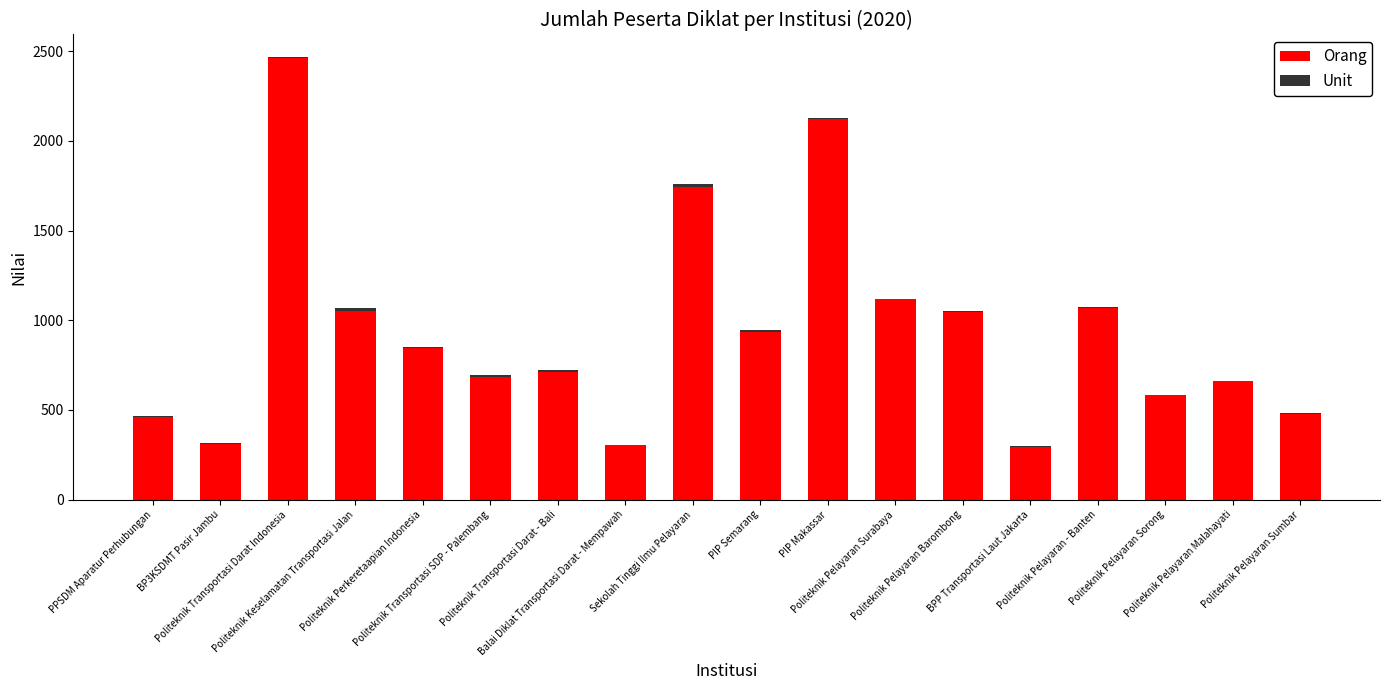

How many series are shown in this chart?

2